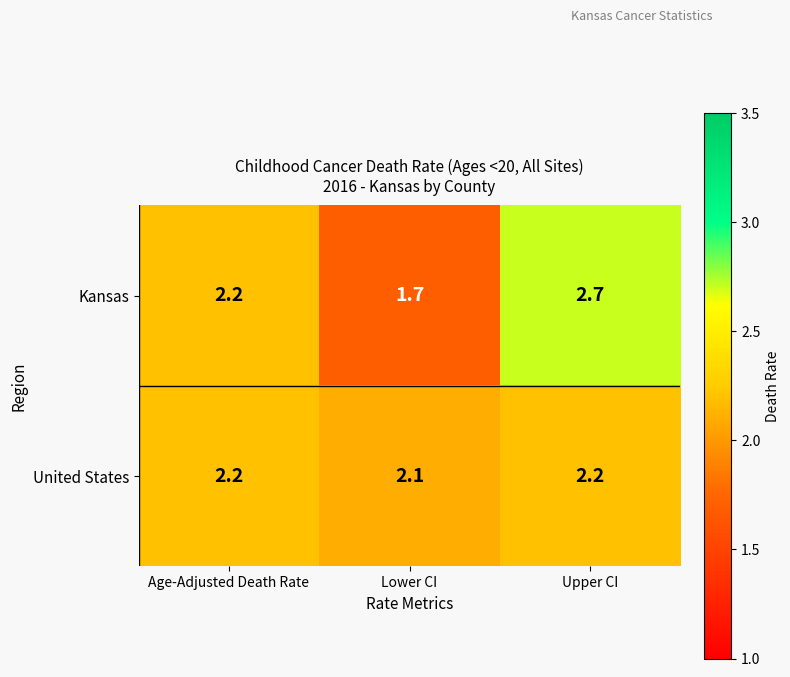

Reading left to right, what are all the values shown in this chart?

Kansas: 2.2	1.7	2.7
United States: 2.2	2.1	2.2